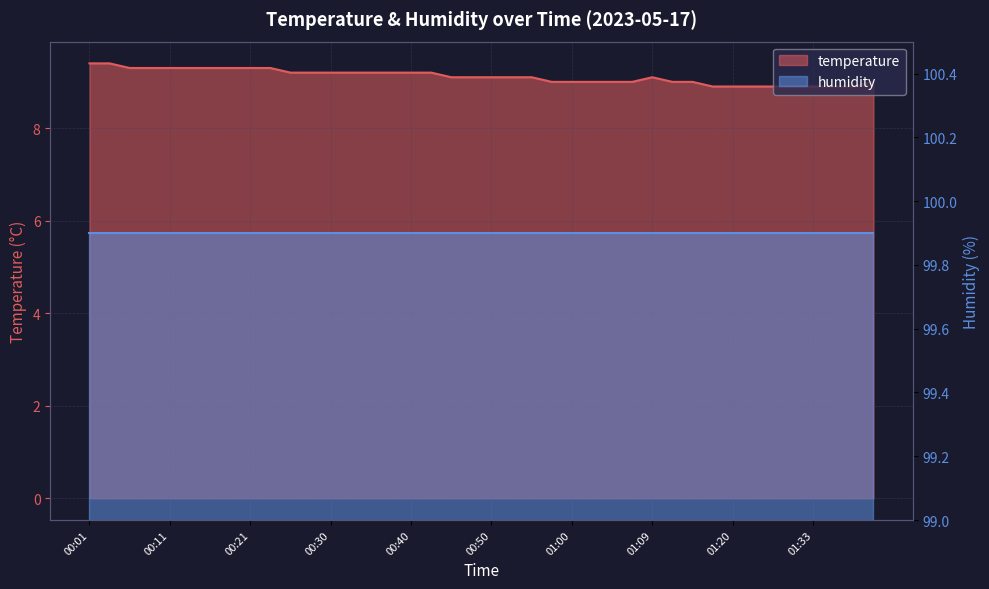

How many data points are less than 9?

8